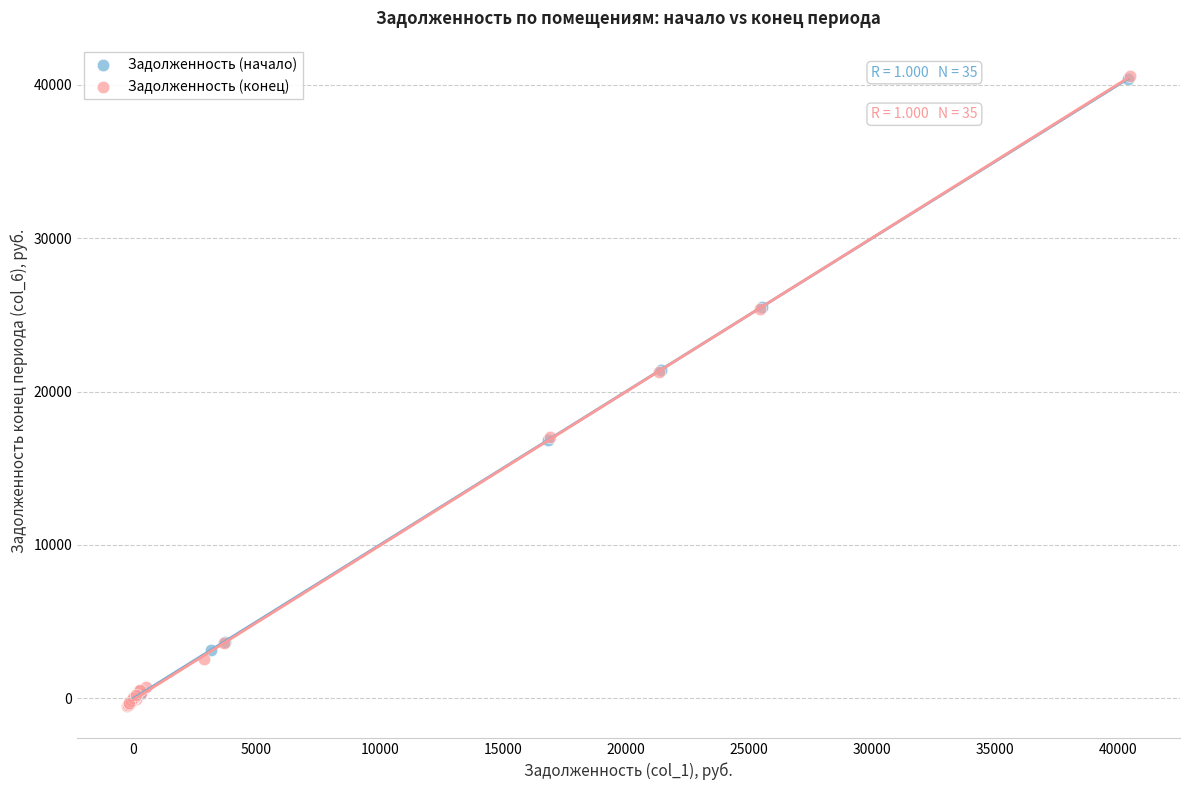

Which series has the largest Y range (max minus min)?

Задолженность (конец)